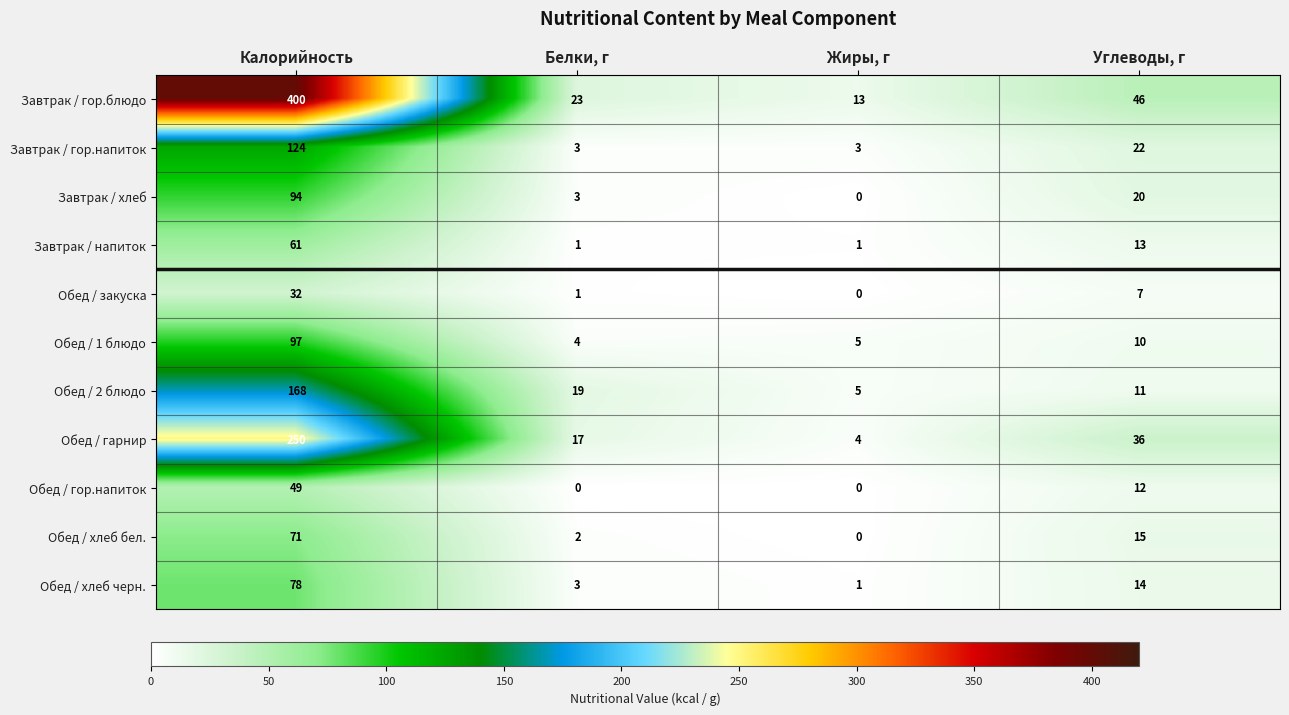

What is the difference between the second highest and second lowest values in the Обед / хлеб бел. series?

13